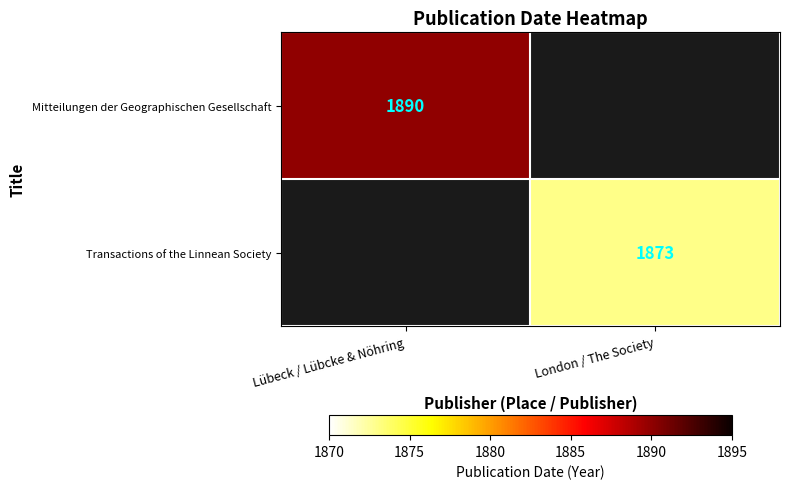

True or false: Transactions of the Linnean Society has a value of 1873 at London / The Society.

True